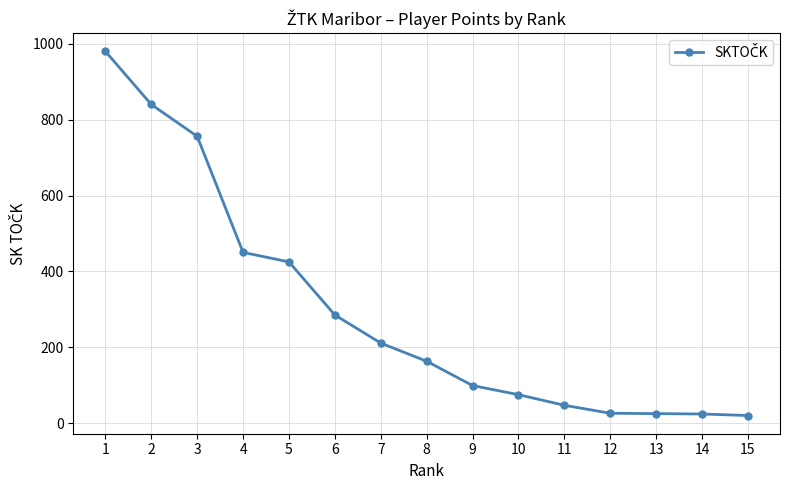

True or false: the data shows 14.6 at 11.

False